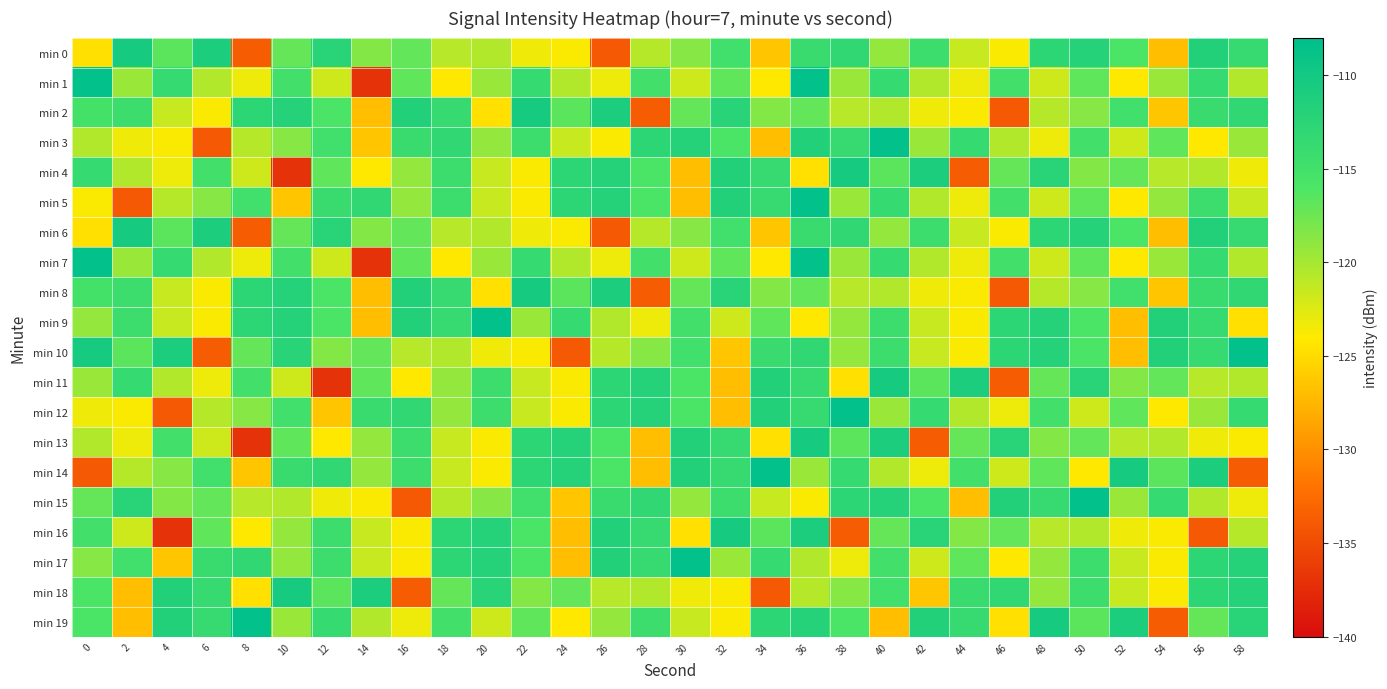

At which category does the chart reach its minimum across all series?

14